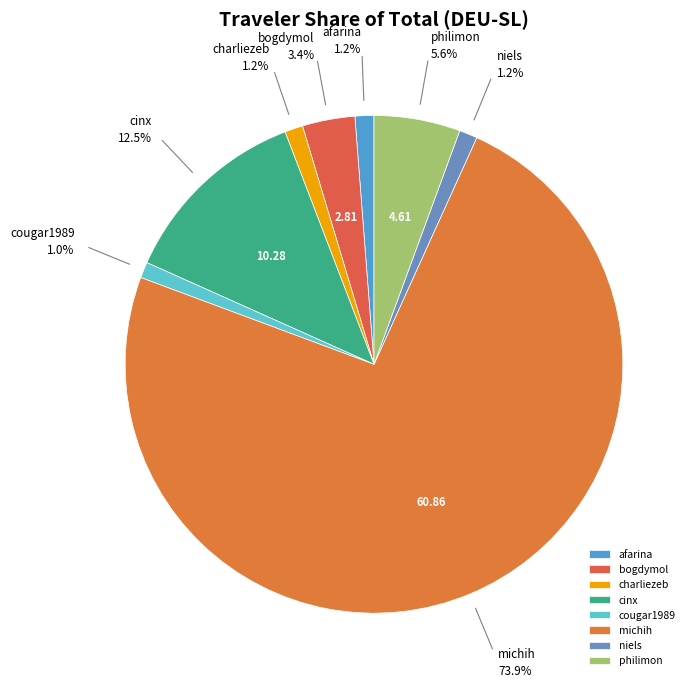

How much of the chart is everything except bogdymol?

96.6%